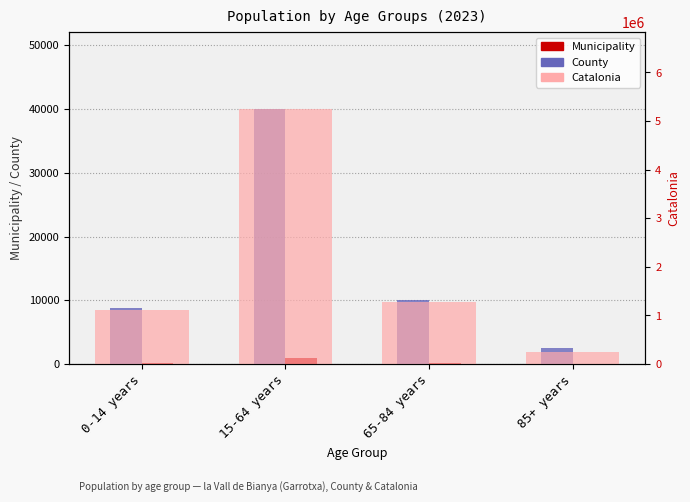

Reading right to left, extract all data points from this chart.

County: 85+ years=2488	65-84 years=10107	15-64 years=40052	0-14 years=8716
Municipality: 85+ years=53	65-84 years=200	15-64 years=902	0-14 years=204
Catalonia: 85+ years=256461	65-84 years=1272703	15-64 years=5255889	0-14 years=1116910